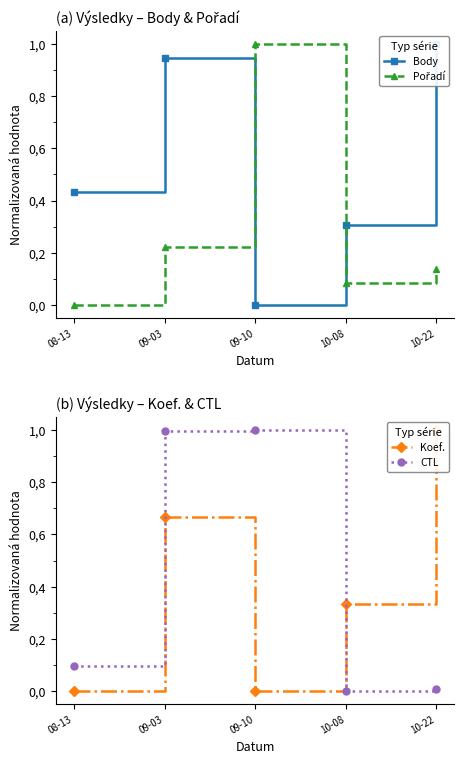

In Pořadí, how many points are higher than both neighbors (excluding endpoints)?

1